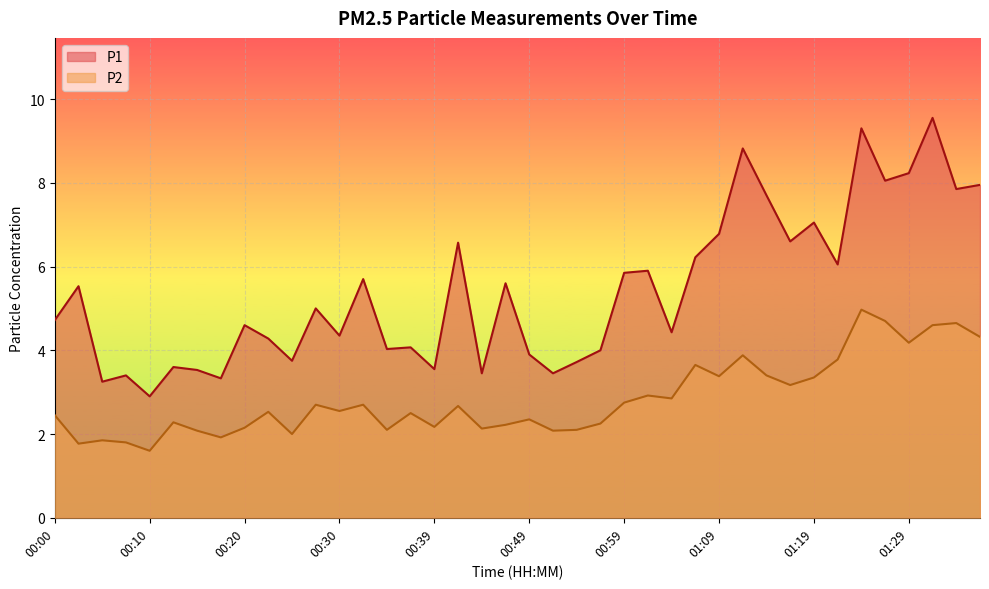

How many lines are shown in the chart?

2